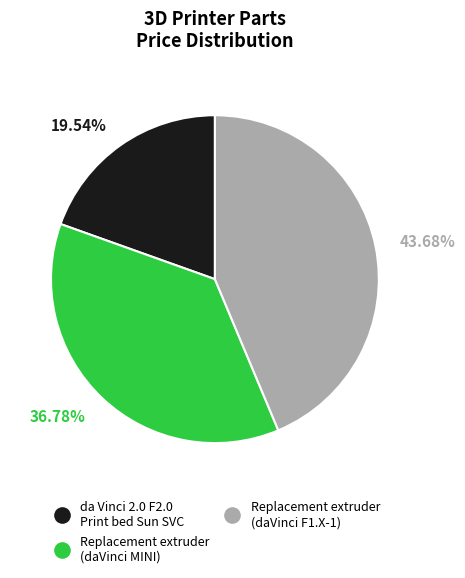

Does any single category account for the majority?

No